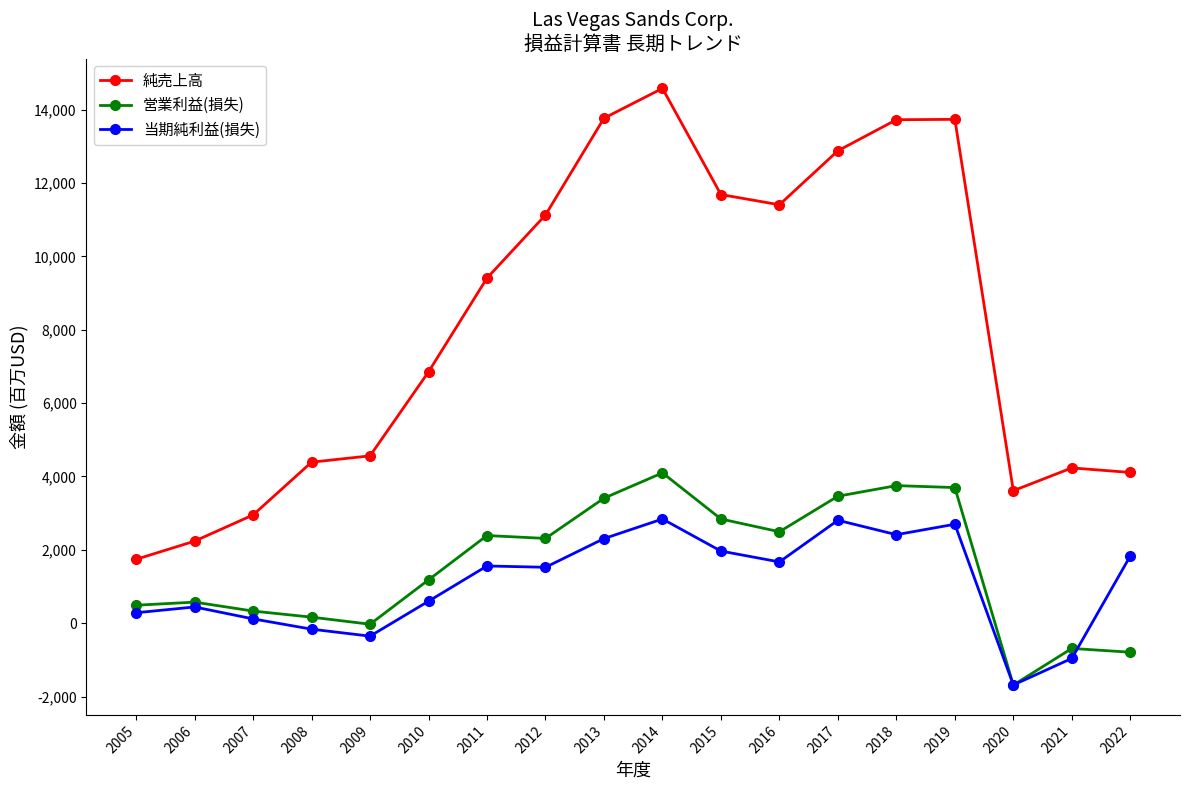

True or false: 純売上高 and 営業利益(損失) cross at least once.

False